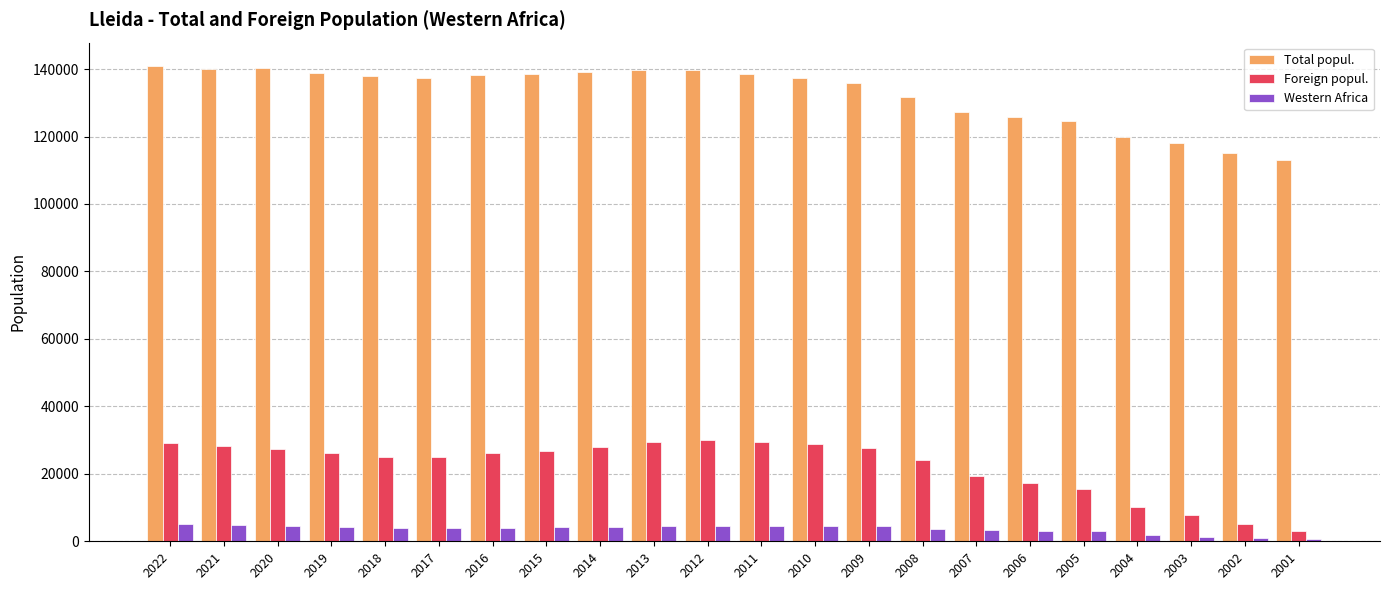

What is the maximum value for Total popul.?

140797